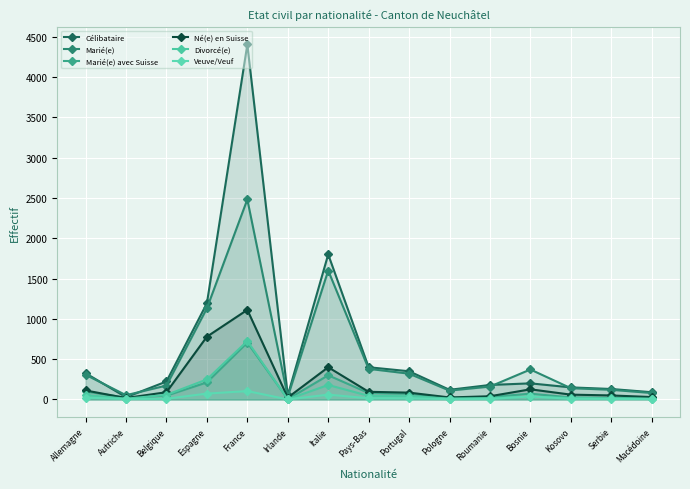

What is the label of the 14th point from the left?

Serbie